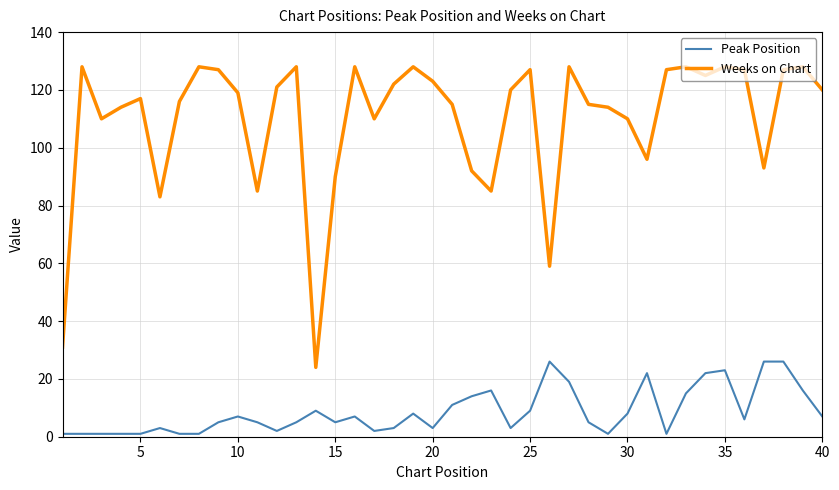

List the series in order of their overall mean, highest first.

Weeks on Chart, Peak Position